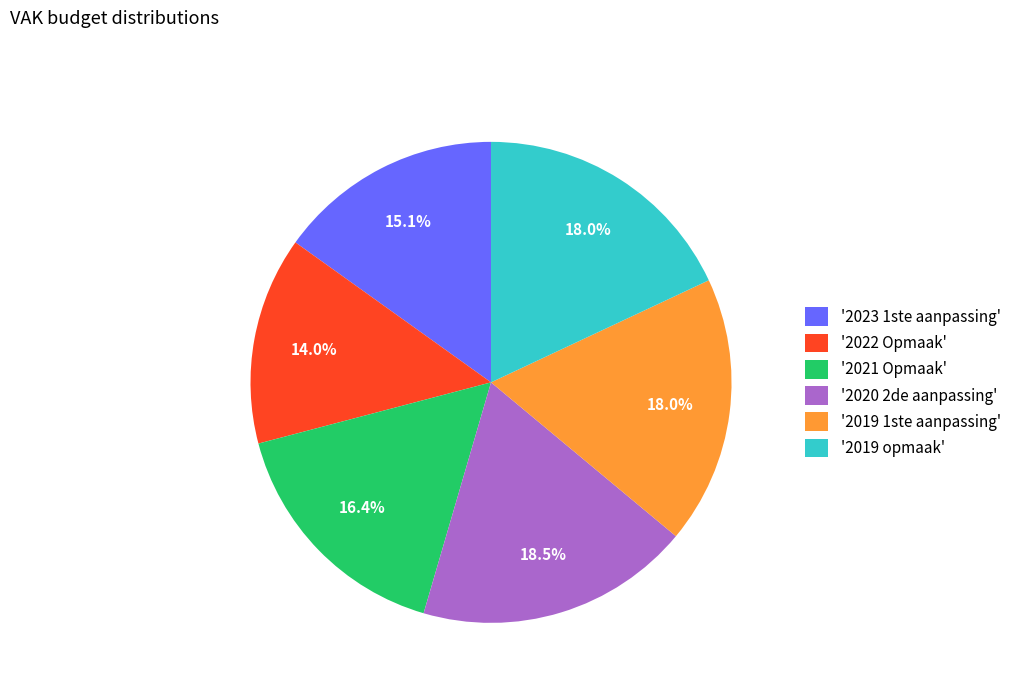

Between '2021 Opmaak' and '2019 1ste aanpassing', which is larger?

'2019 1ste aanpassing'